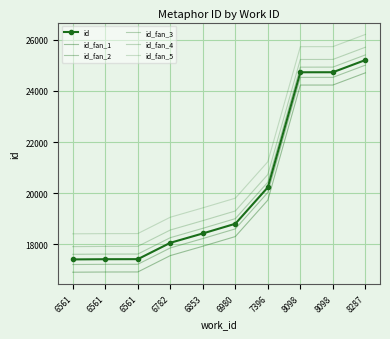

At which category is the sum across all series the highest?

8287